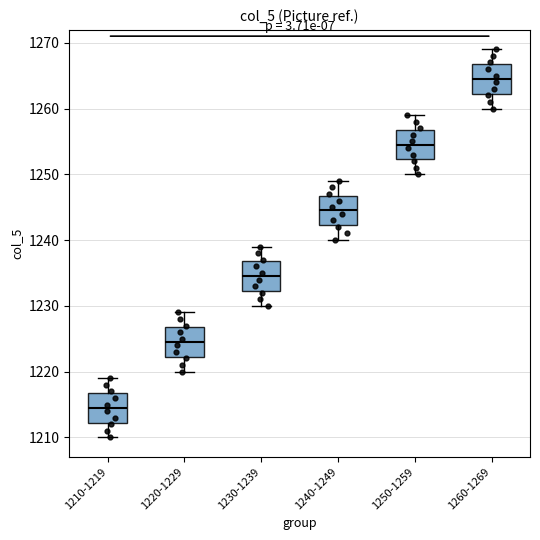

Where does the median line of the box for 1210-1219 sit on the y-axis? The values are not printed on the chart, so give them approximately, as read against the axis.

1215